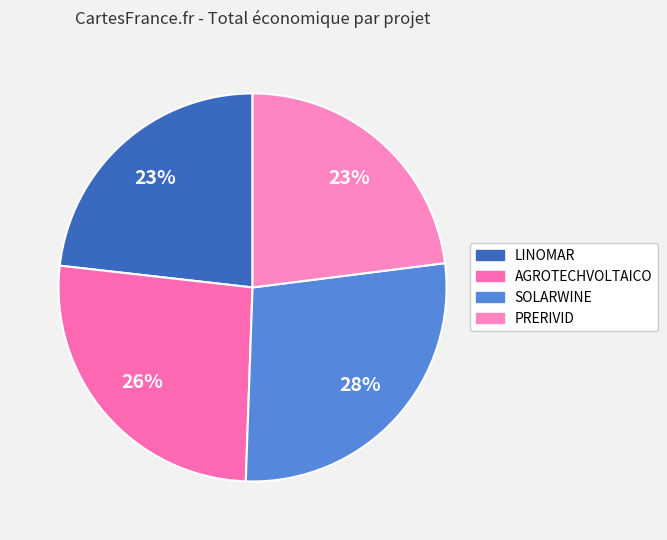

Is it true that PRERIVID is 14% of the pie?

False